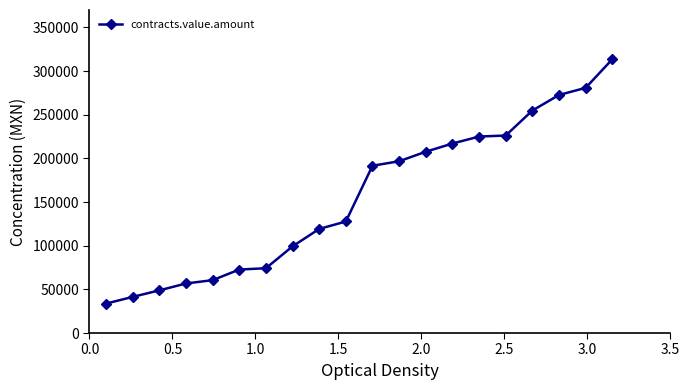

True or false: there are more than 2 points higher than both neighbors.

False